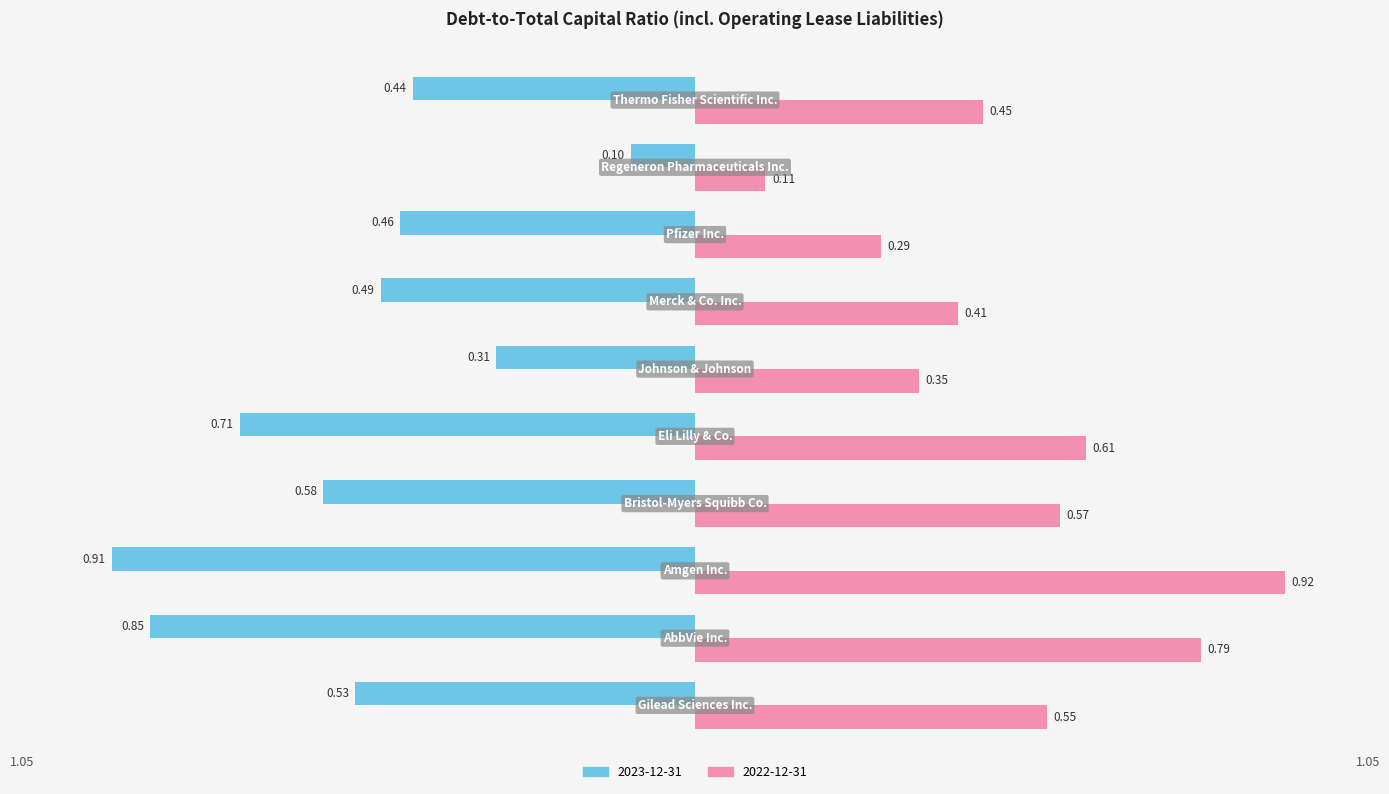

List the series in order of their overall mean, lowest first.

2023-12-31, 2022-12-31